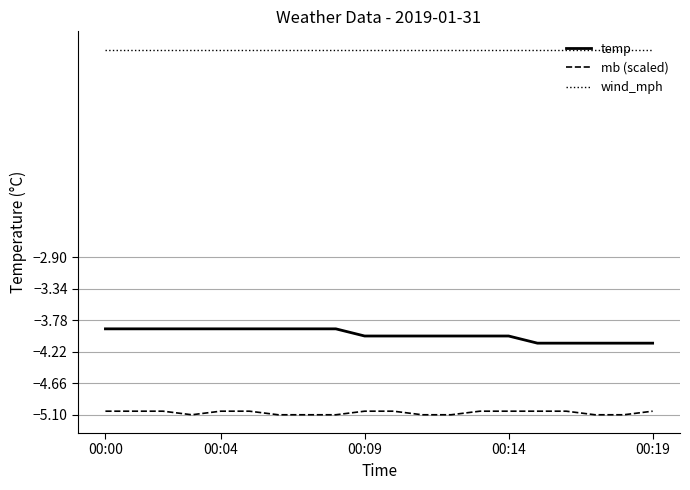

How many categories are shown in the chart?

20